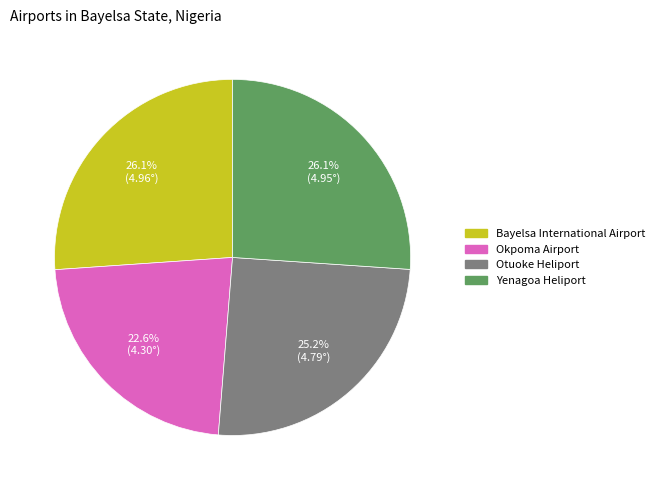

What percentage is the Yenagoa Heliport slice, to the nearest percent?

26%